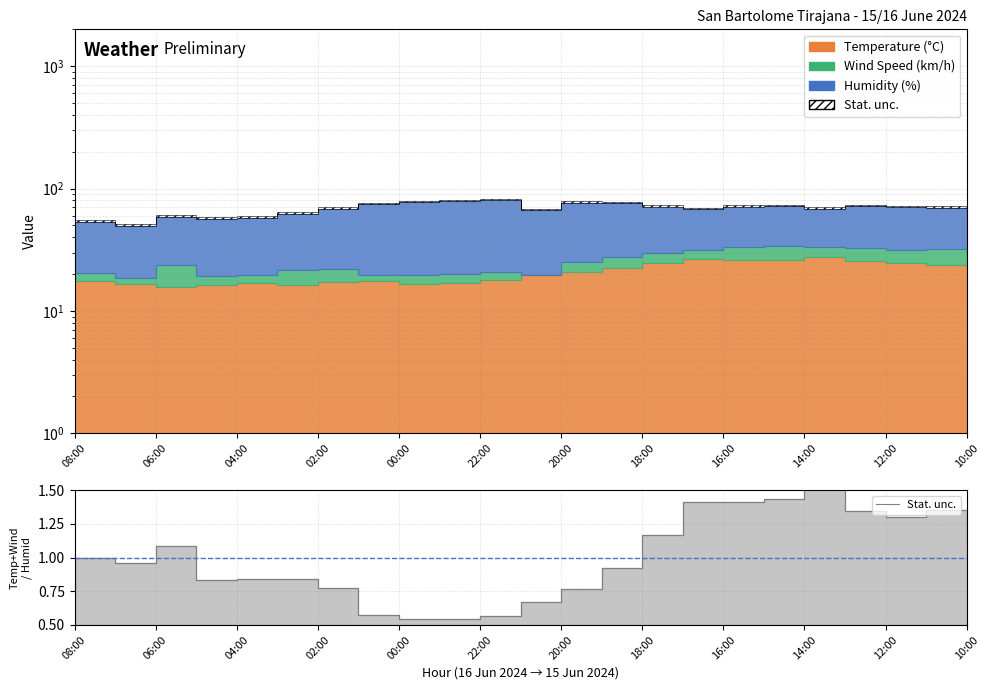

Between 17 and 20, which is larger?

17